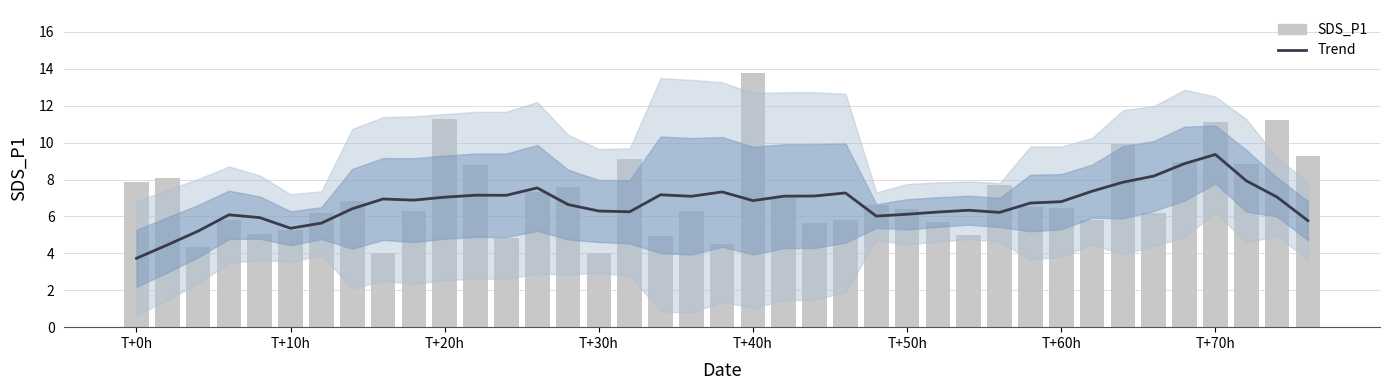

List the series in order of their overall mean, lowest first.

Trend, SDS_P1